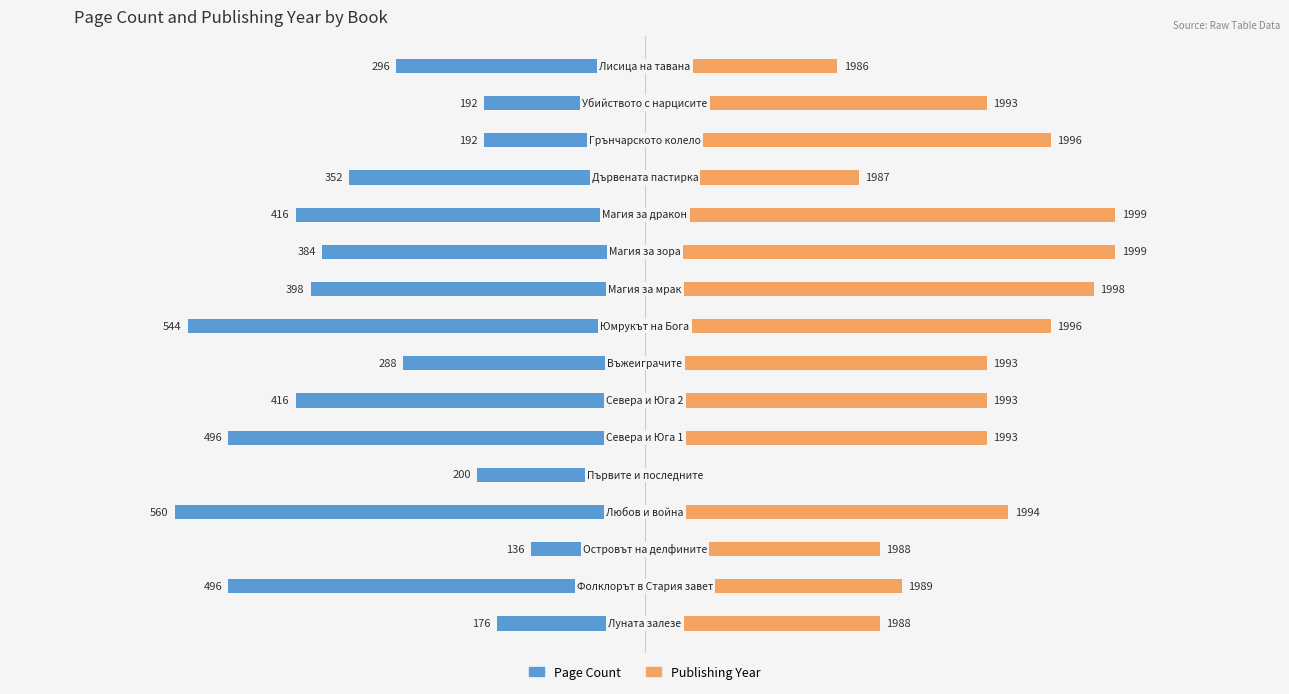

List the series in order of their overall mean, lowest first.

Page Count, Publishing Year